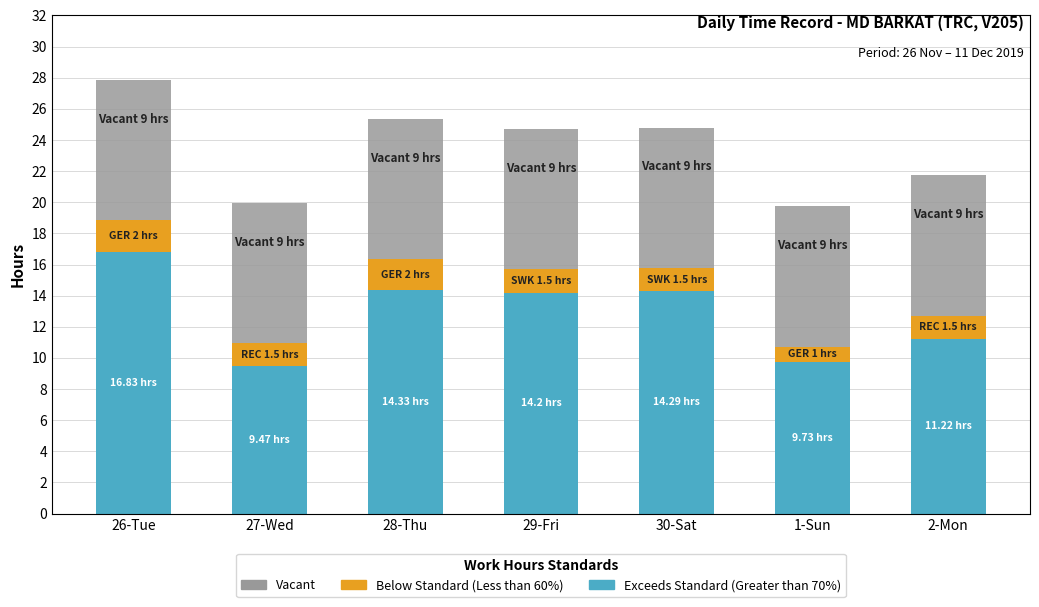

What is the total value across all series at 27-Wed?

20.0